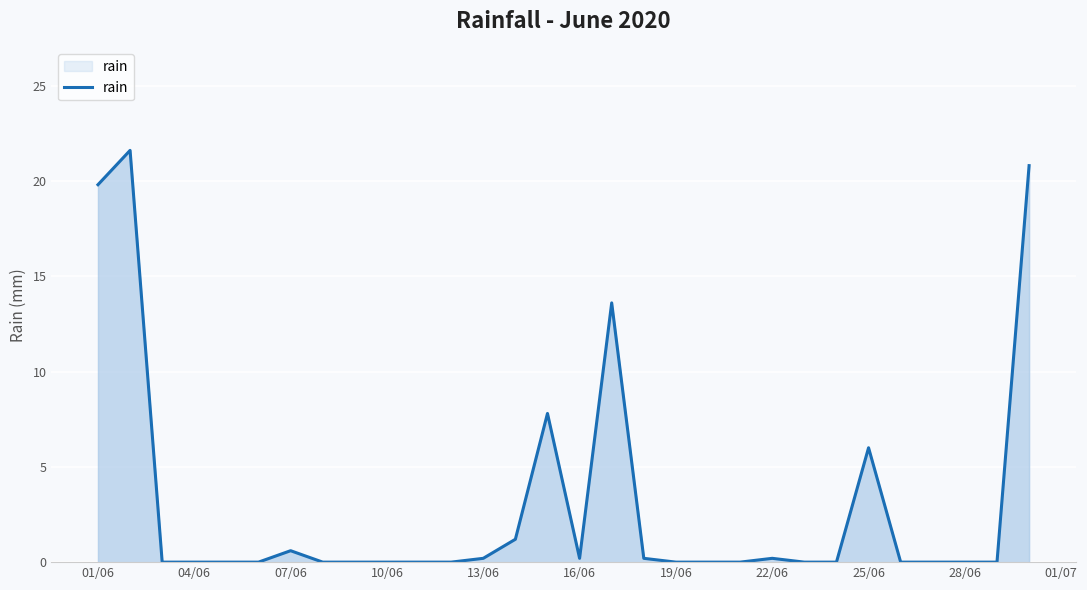

What is the greatest value displayed?

21.6